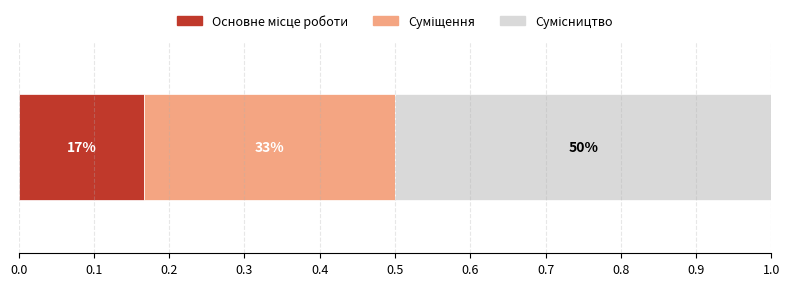

What position from the right is Основне місце роботи?

3